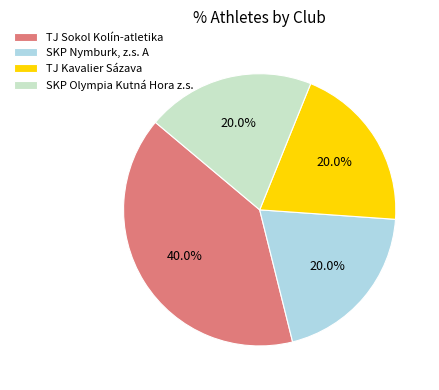

Approximately how many times larger is the value at SKP Olympia Kutná Hora z.s. compared to TJ Sokol Kolín-atletika?

0.5